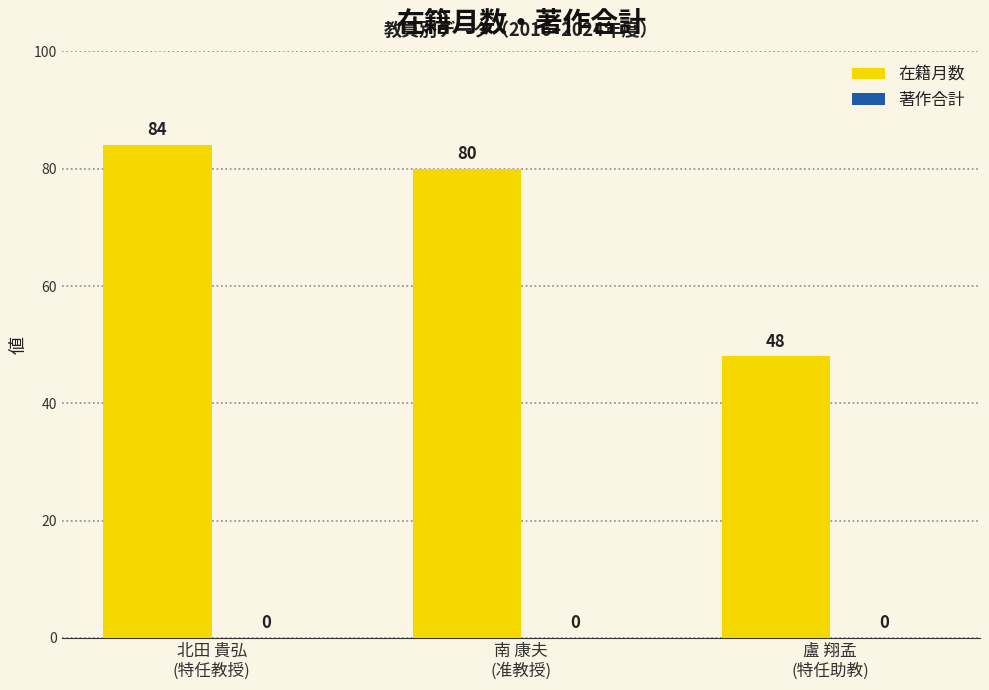

What is the smallest value displayed?

48